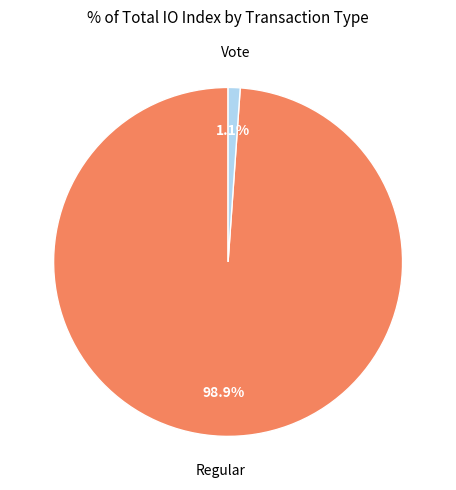

Is there any slice that represents more than half of the pie?

Yes